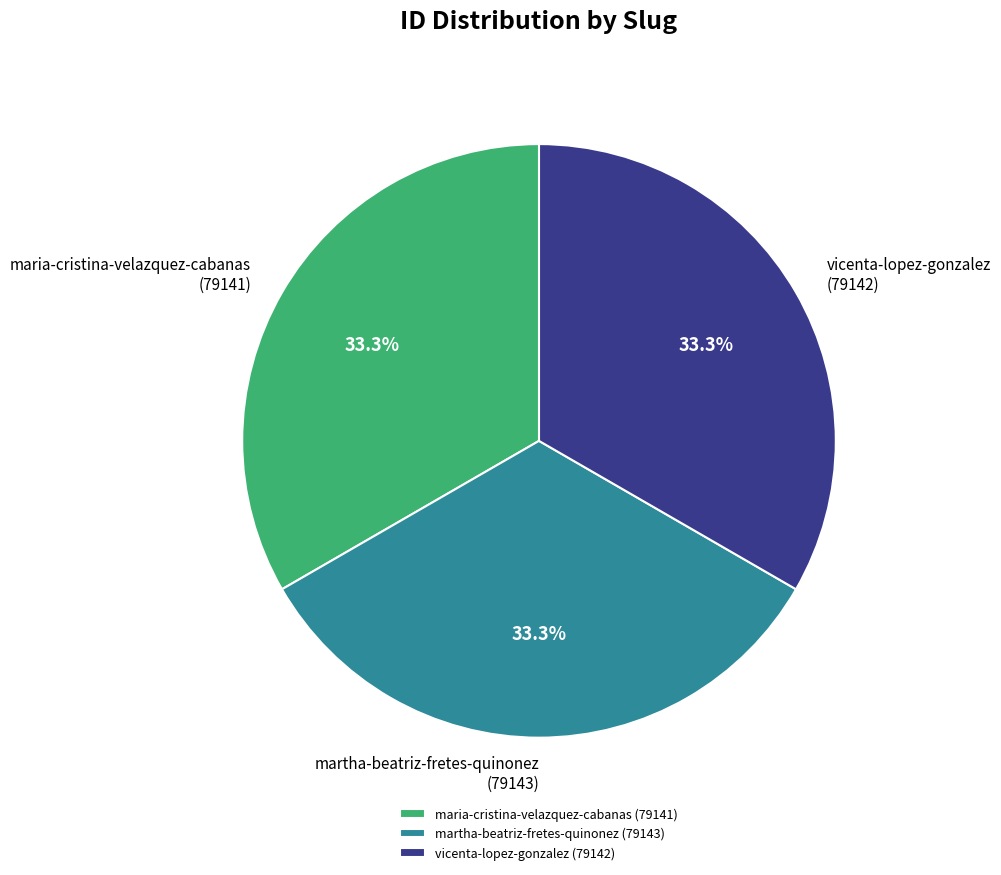

What percentage do vicenta-lopez-gonzalez and maria-cristina-velazquez-cabanas together represent?

66.7%